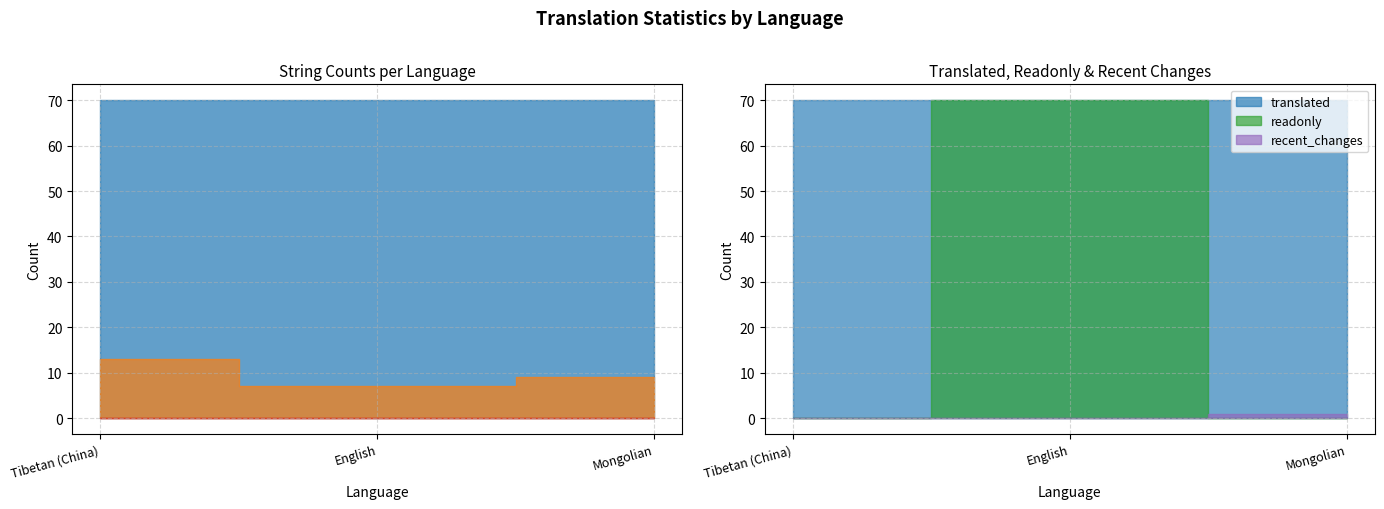

How many distinct data groups are displayed?

5